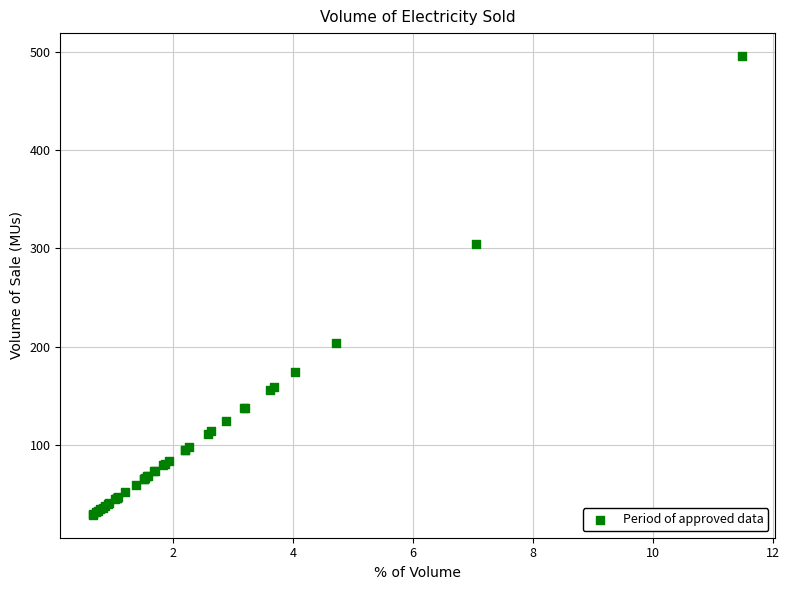

What Y value in the scatter plot is closest to 262?

304.7